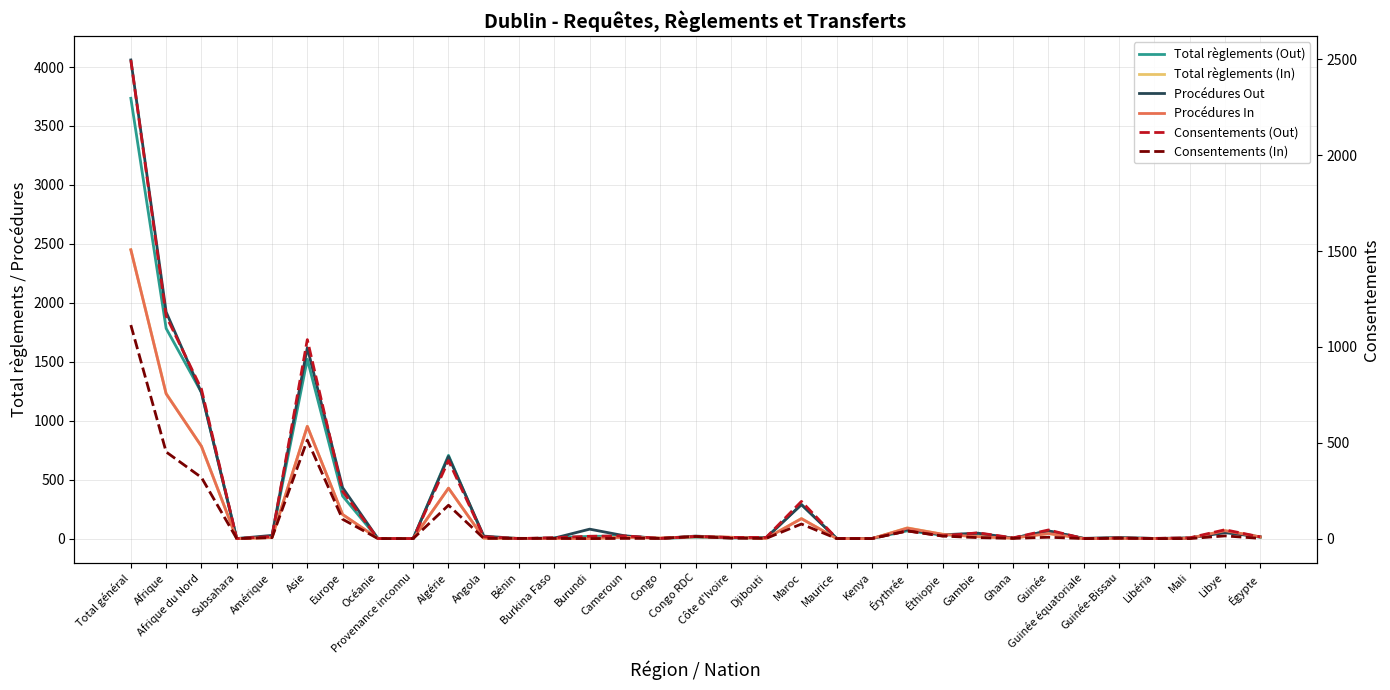

What are all the series names shown in the legend?

Total règlements (Out), Total règlements (In), Procédures Out, Procédures In, Consentements (Out), Consentements (In)